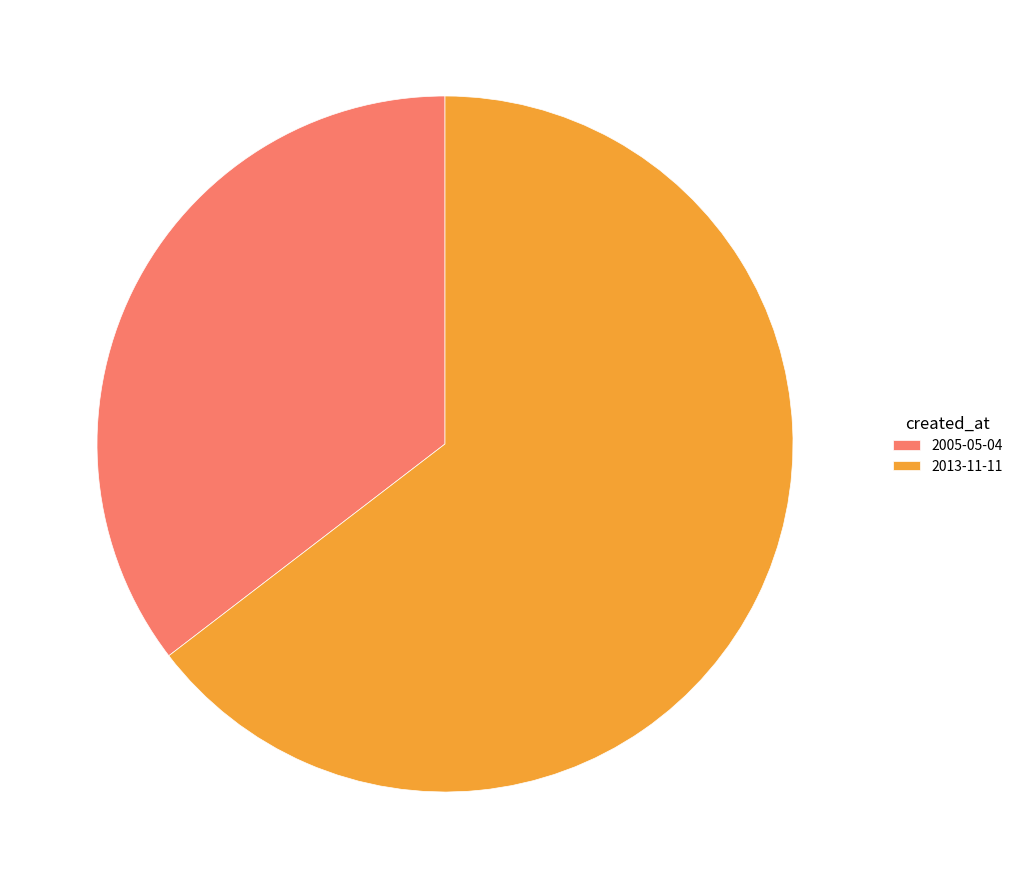

Does any single category account for the majority?

Yes